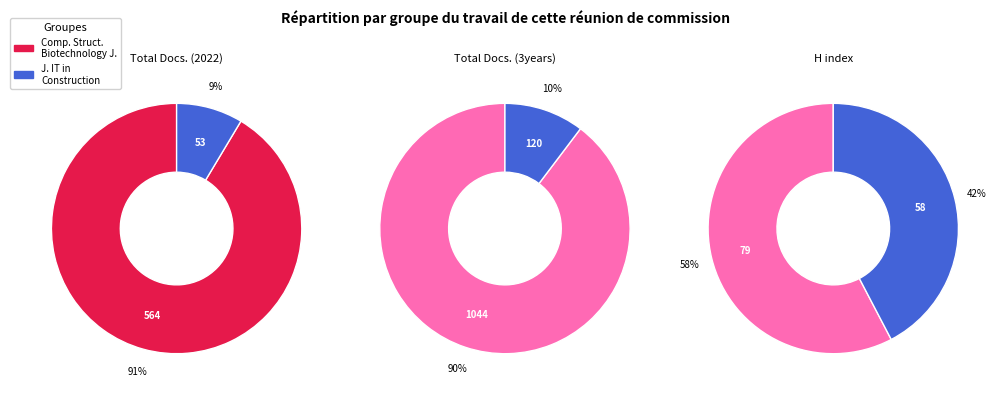

To the nearest percent, what portion does Journal of Information Technology in Construction represent?

10%